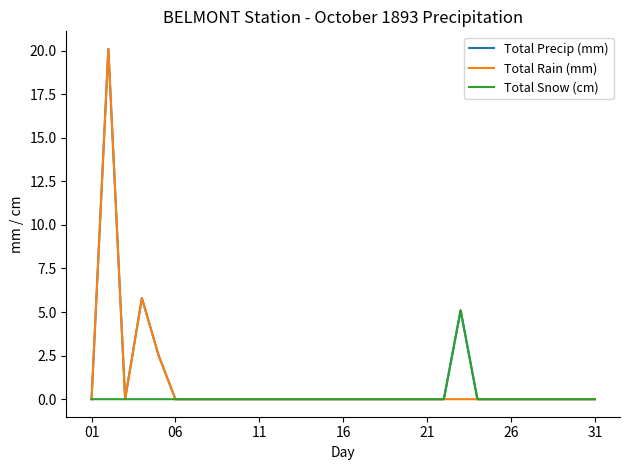

What is the maximum value shown in the chart?

20.1